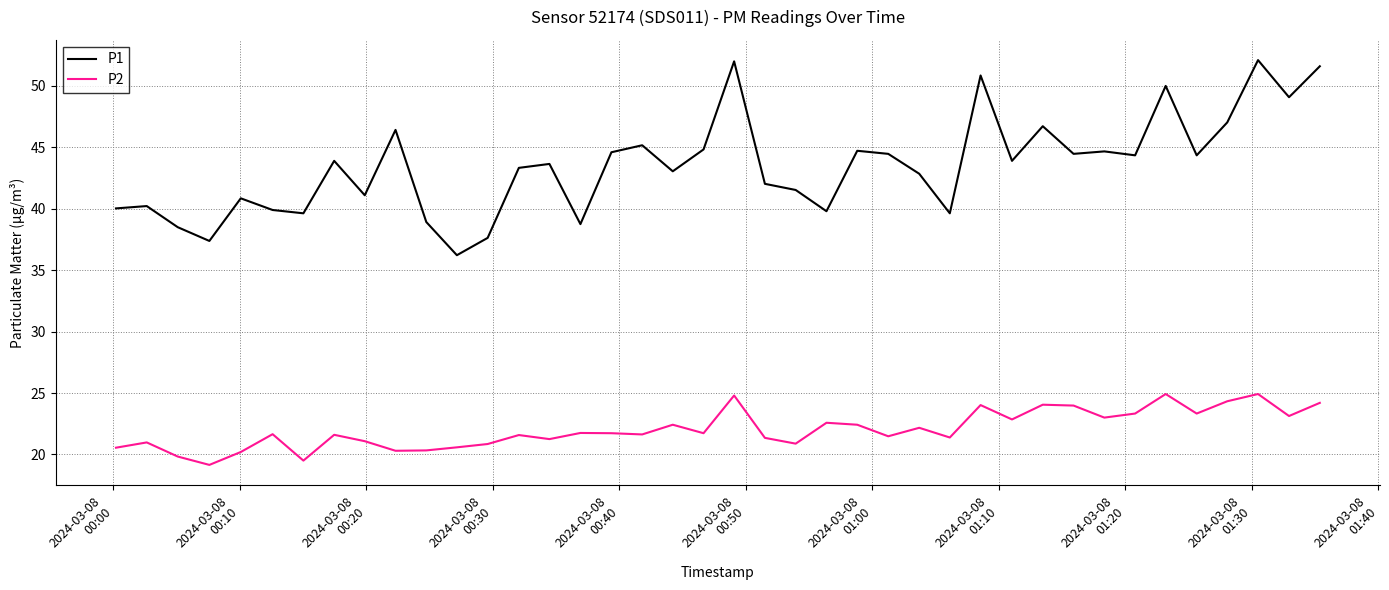

Which series has the largest range (max minus min)?

P1